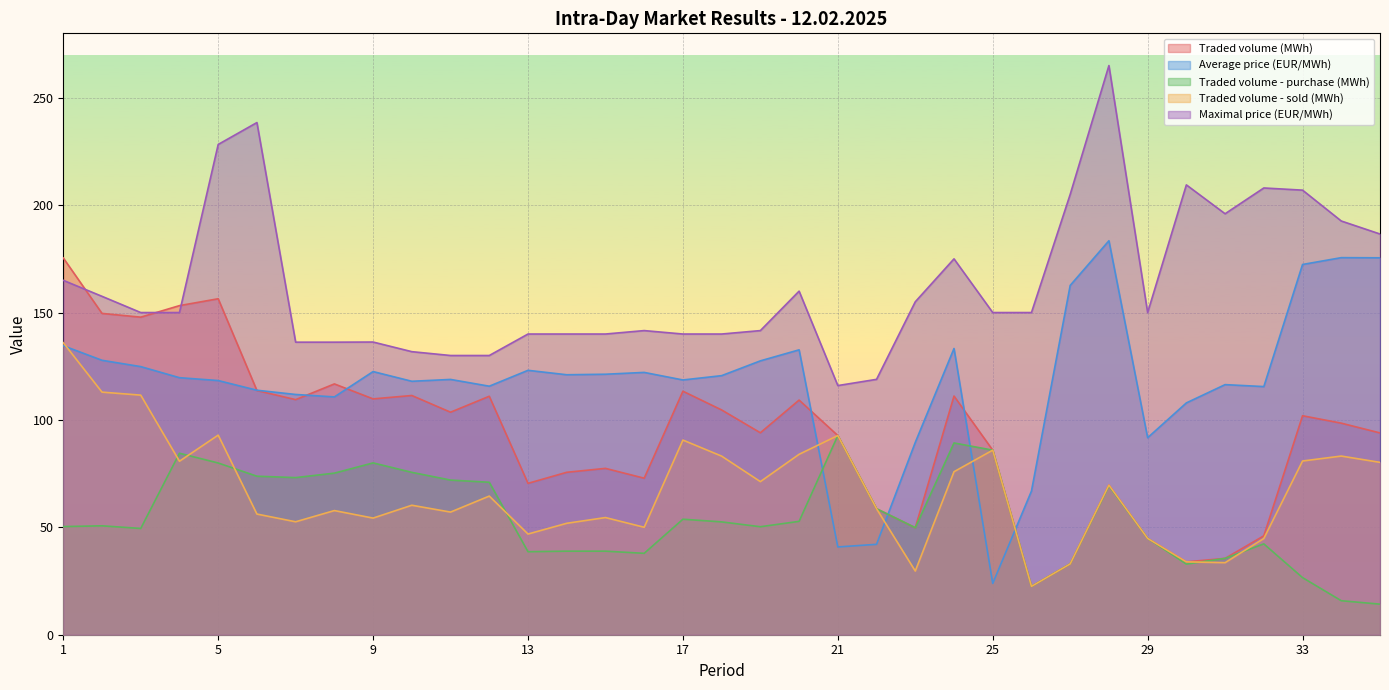

Reading right to left, what are all the values shown in this chart?

Traded volume (MWh): 35=94.0	34=98.5	33=102.0	32=46.0	31=35.5	30=33.9	29=44.8	28=69.7	27=33.0	26=22.5	25=85.9	24=111.1	23=49.8	22=58.6	21=92.7	20=109.2	19=94.0	18=104.7	17=113.4	16=72.9	15=77.5	14=75.6	13=70.5	12=111.0	11=103.6	10=111.4	9=109.8	8=116.8	7=109.5	6=113.7	5=156.4	4=153.2	3=147.8	2=149.6	1=175.4
Average price (EUR/MWh): 35=175.5	34=175.6	33=172.4	32=115.5	31=116.4	30=107.9	29=91.7	28=183.4	27=162.6	26=66.9	25=23.9	24=133.3	23=89.5	22=42.1	21=40.9	20=132.6	19=127.5	18=120.6	17=118.6	16=122.1	15=121.3	14=121.0	13=123.1	12=115.7	11=118.9	10=118.0	9=122.5	8=110.7	7=111.9	6=113.8	5=118.3	4=119.7	3=124.8	2=127.8	1=134.6
Traded volume - purchase (MWh): 35=14.2	34=15.8	33=26.6	32=42.3	31=35.5	30=32.9	29=44.8	28=69.3	27=33.0	26=22.5	25=85.9	24=89.3	23=49.8	22=58.6	21=92.7	20=52.8	19=50.3	18=52.5	17=53.8	16=37.9	15=38.9	14=38.9	13=38.6	12=71.0	11=72.0	10=75.6	9=80.0	8=75.2	7=73.2	6=73.8	5=80.0	4=84.5	3=49.5	2=50.7	1=50.4
Traded volume - sold (MWh): 35=80.2	34=83.2	33=80.9	32=44.8	31=33.5	30=33.9	29=44.8	28=69.7	27=33.0	26=22.5	25=85.9	24=75.9	23=29.6	22=58.6	21=92.7	20=84.0	19=71.3	18=83.2	17=90.6	16=50.0	15=54.5	14=51.9	13=46.9	12=64.5	11=57.1	10=60.3	9=54.3	8=57.8	7=52.6	6=56.2	5=92.9	4=80.8	3=111.5	2=113.0	1=135.9
Maximal price (EUR/MWh): 35=186.6	34=192.6	33=207.0	32=208.0	31=196.0	30=209.4	29=150.0	28=265.0	27=205.0	26=150.0	25=150.0	24=175.0	23=155.0	22=118.9	21=116.0	20=160.0	19=141.6	18=140.0	17=140.0	16=141.6	15=140.0	14=140.0	13=140.0	12=130.0	11=130.0	10=131.8	9=136.3	8=136.2	7=136.2	6=238.5	5=228.3	4=150.0	3=150.0	2=157.6	1=165.0